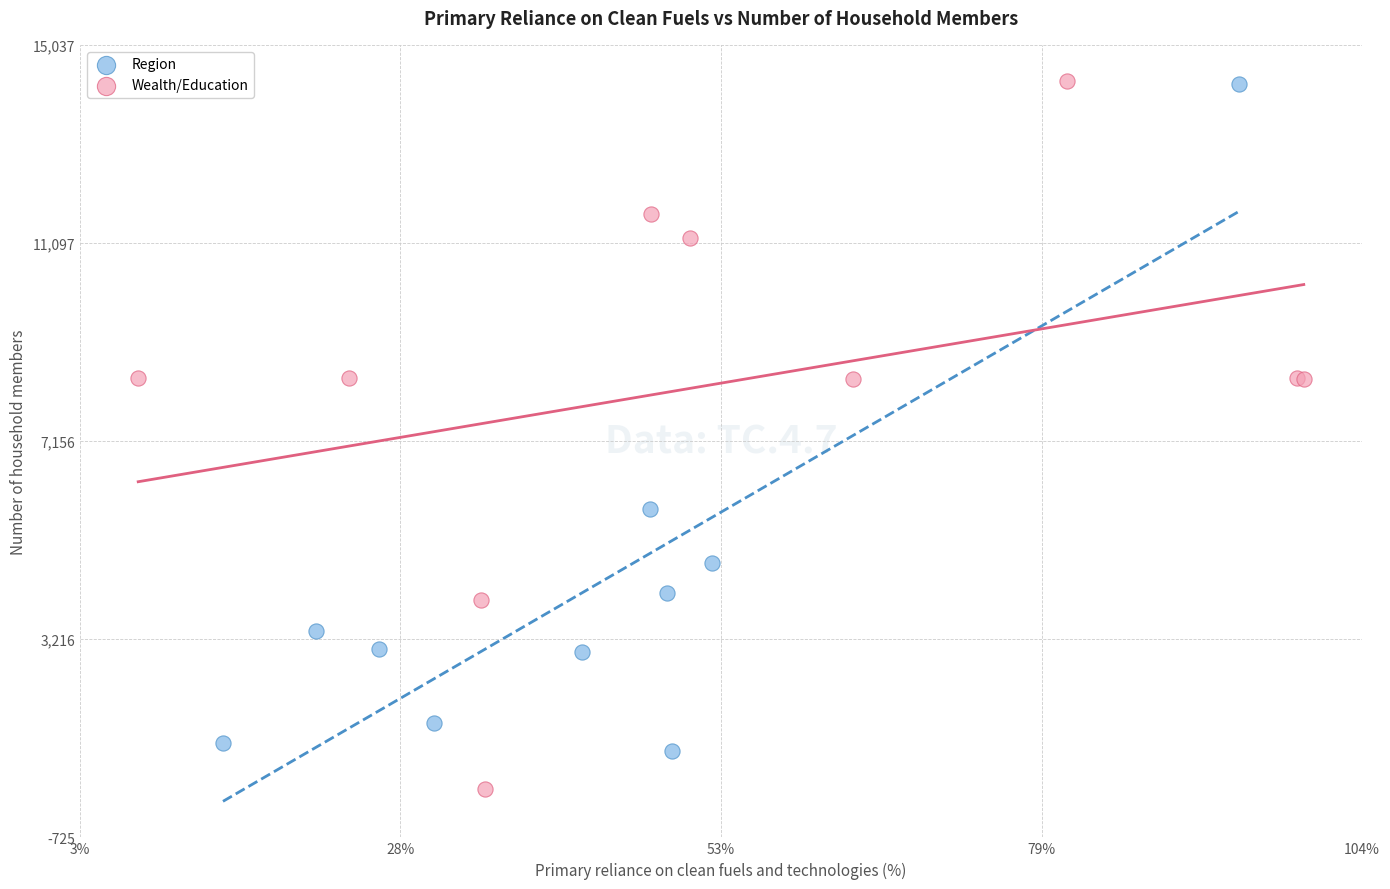

Which series reaches the minimum Y coordinate?

Wealth/Education